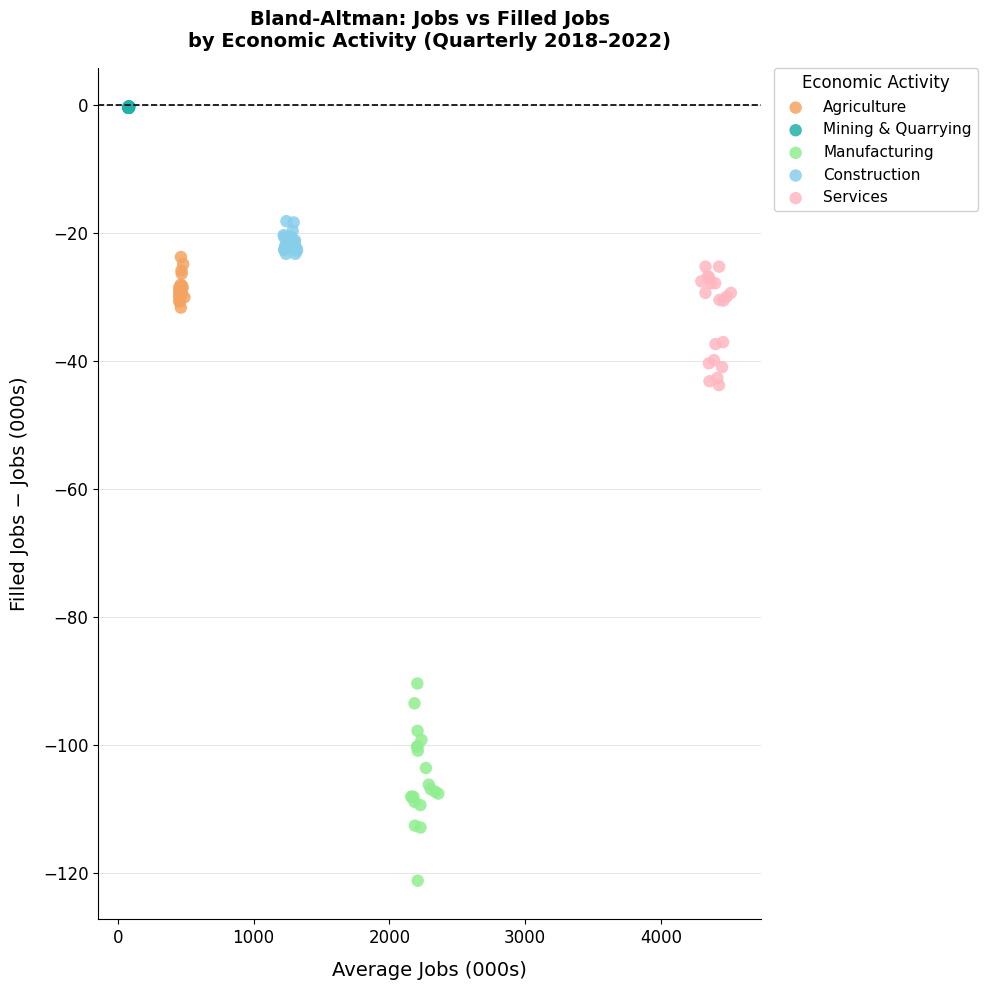

Which series contains the lowest Y value?

Manufacturing